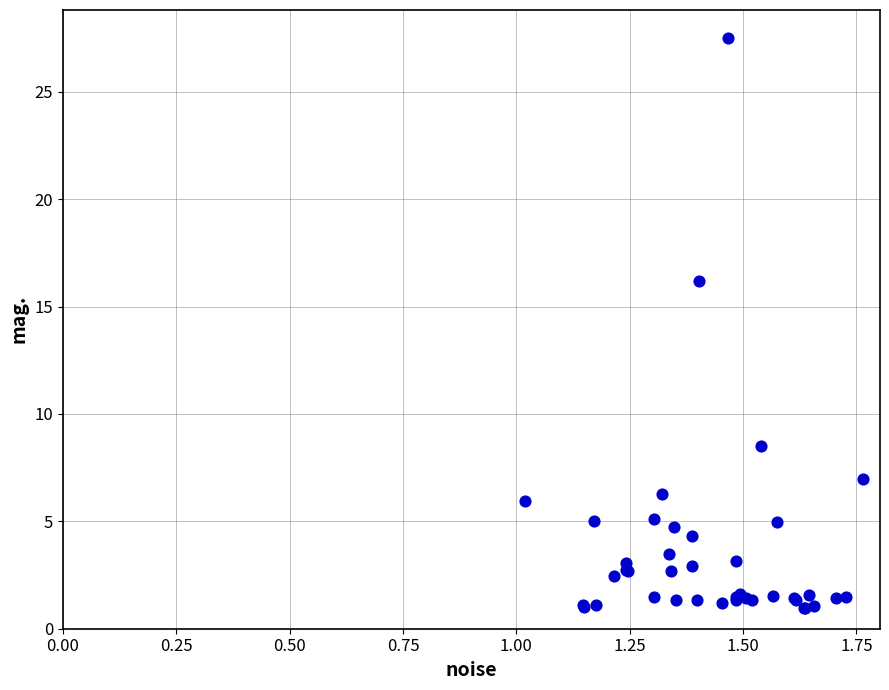

What Y value in the scatter plot is closest to 14?

16.2